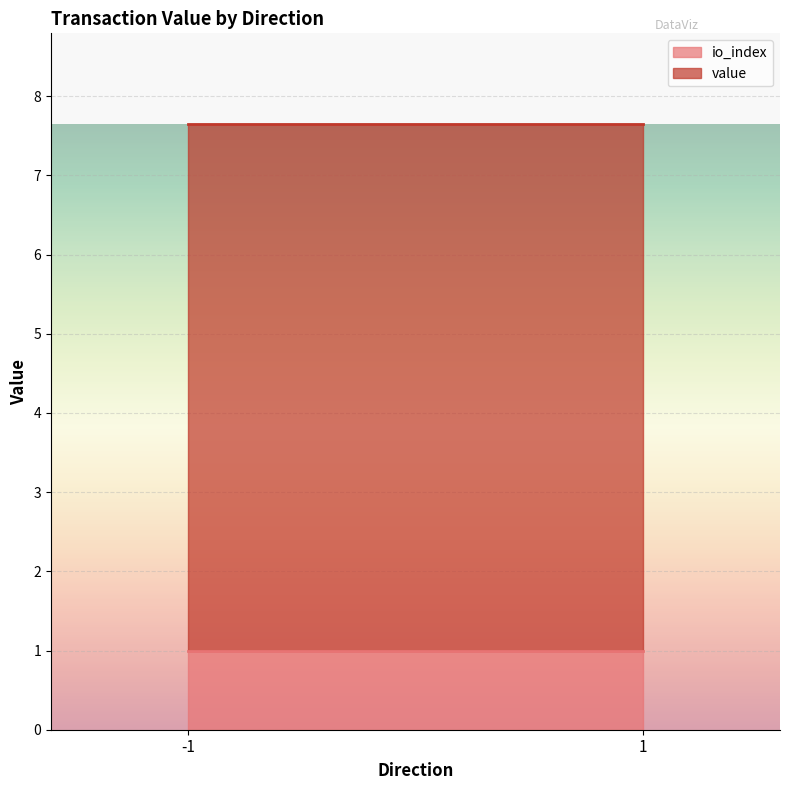

Which series changed the most between -1 and 1?

value